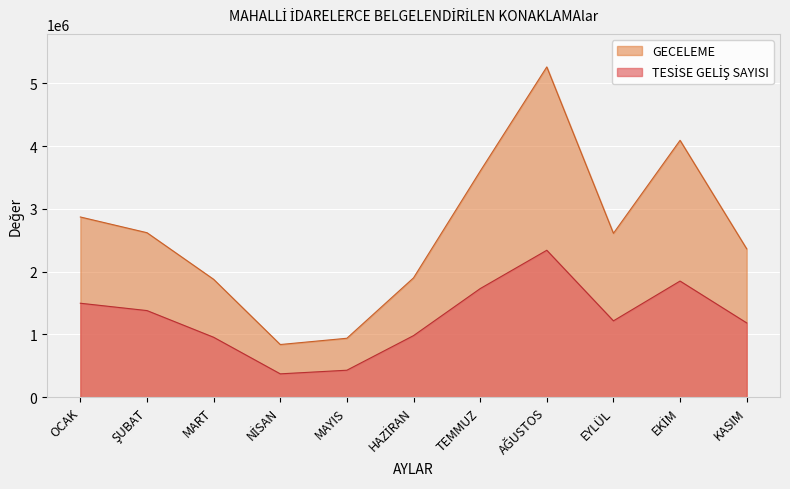

What is the label of the 10th point from the left?

EKİM